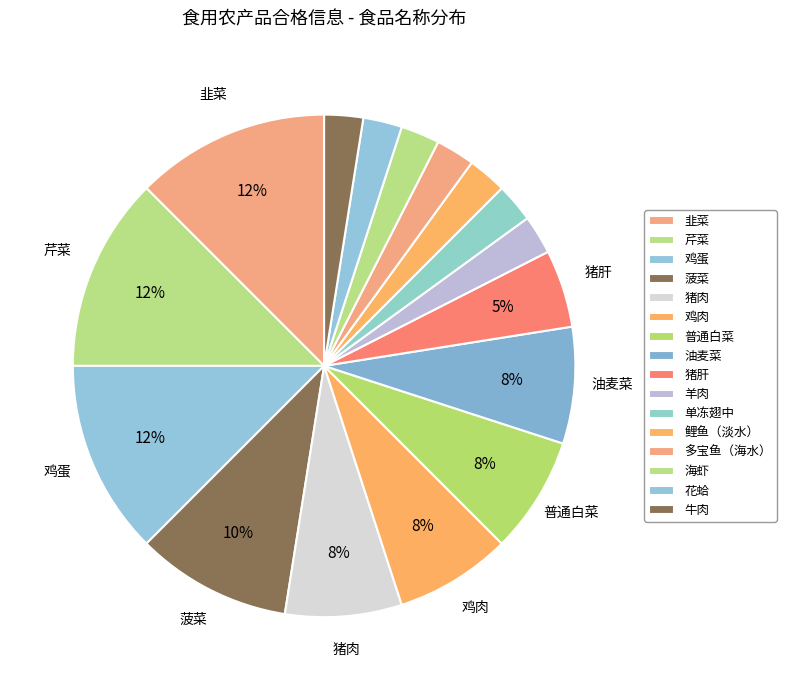

To the nearest percent, what portion does 菠菜 represent?

10%